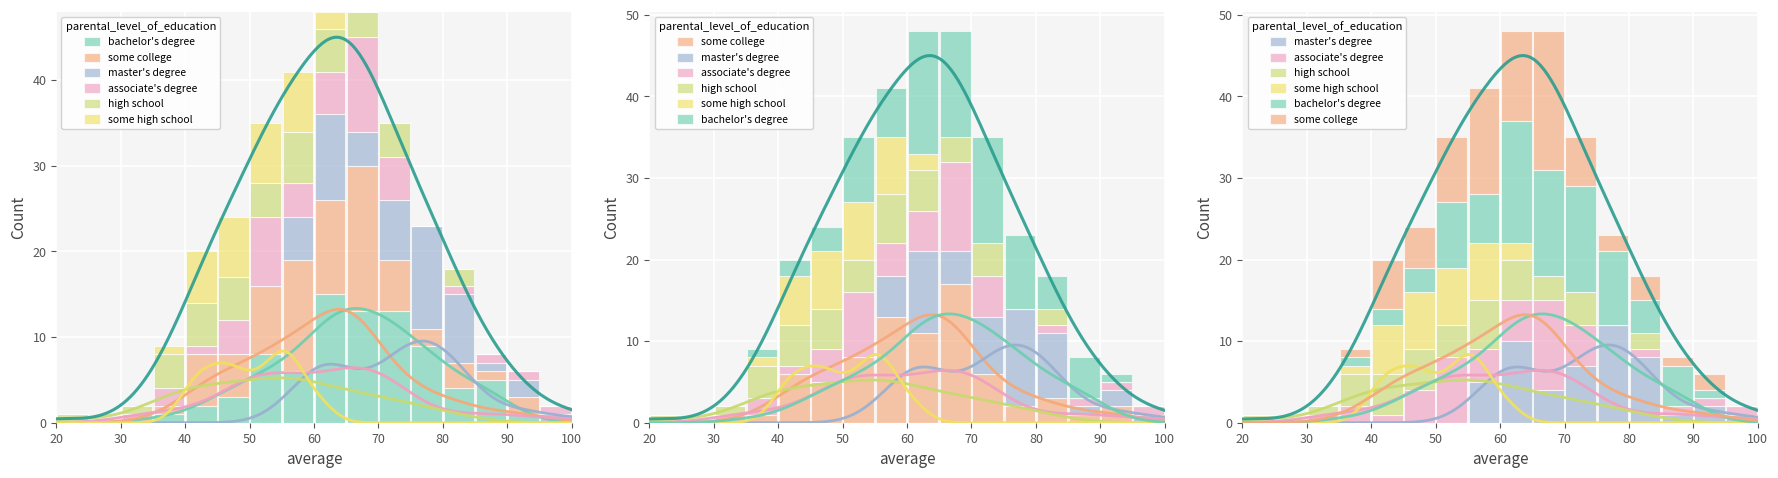

What is the maximum value for associate's degree?

11